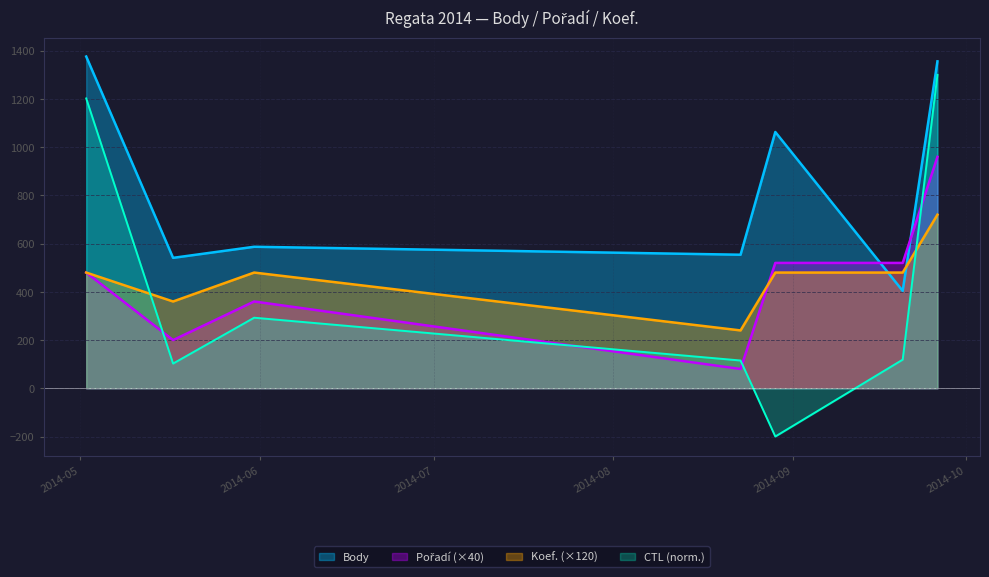

What is the maximum value for Body?

1376.0